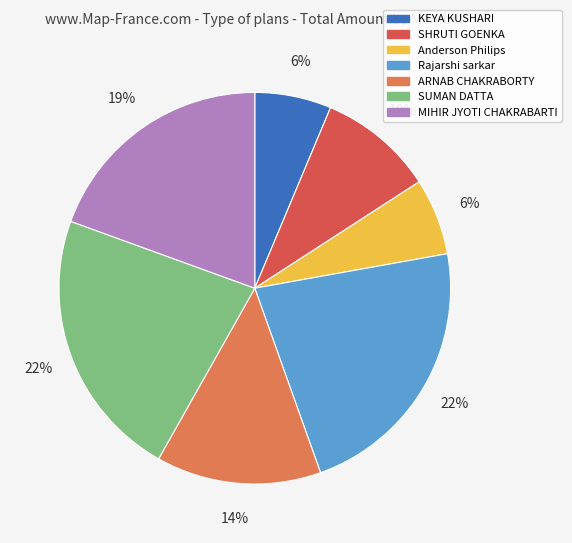

To the nearest percent, what portion does Anderson Philips represent?

6%